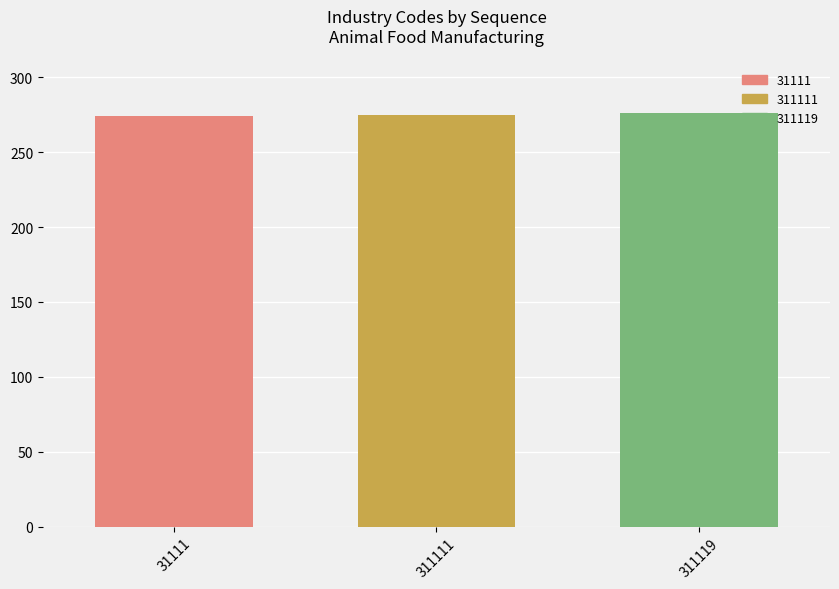

What is the difference between the values at 311111 and 31111?

1